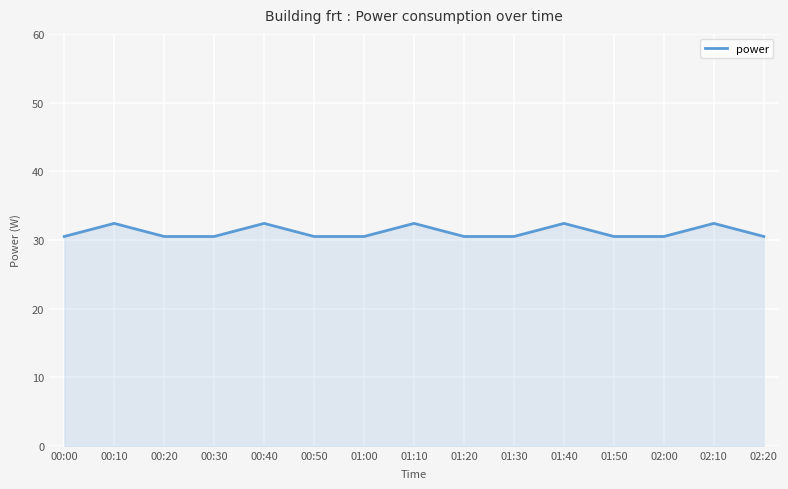

Reading left to right, extract all data points from this chart.

00:00=30.5	00:10=32.4	00:20=30.5	00:30=30.5	00:40=32.4	00:50=30.5	01:00=30.5	01:10=32.4	01:20=30.5	01:30=30.5	01:40=32.4	01:50=30.5	02:00=30.5	02:10=32.4	02:20=30.5